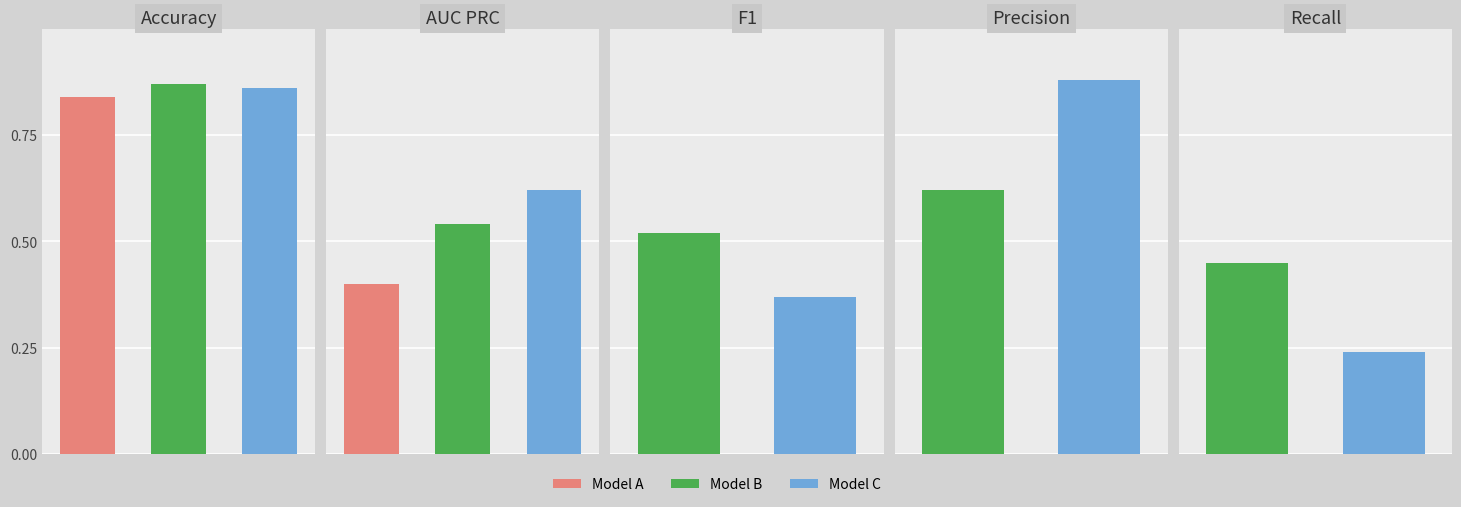

Is the value of Model C at 1 greater than the value of Model A at 0?

No